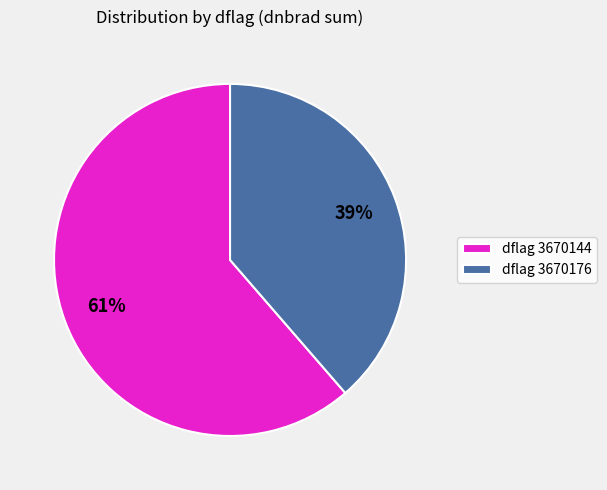

What percentage is the dflag 3670144 slice, to the nearest percent?

61%